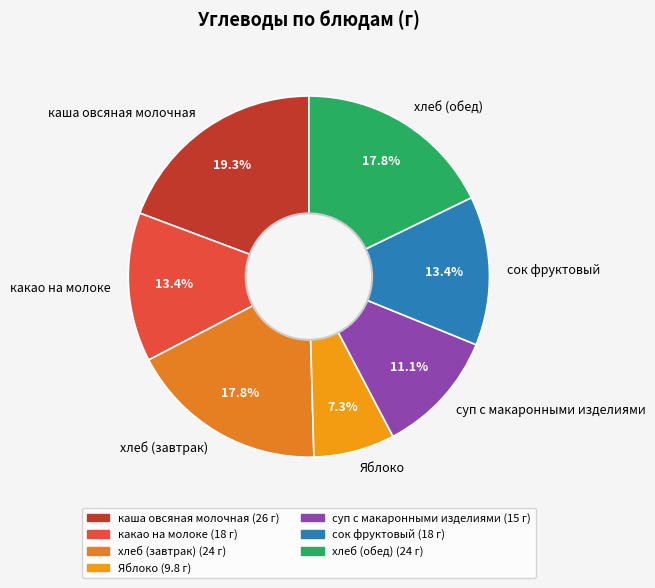

What is the largest slice in the pie chart?

каша овсяная молочная